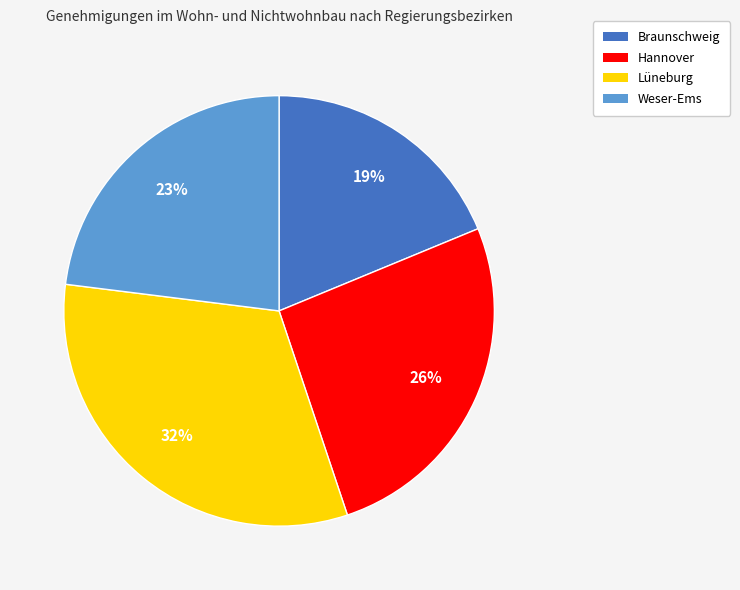

Is the sum of Braunschweig and Hannover greater than half?

No